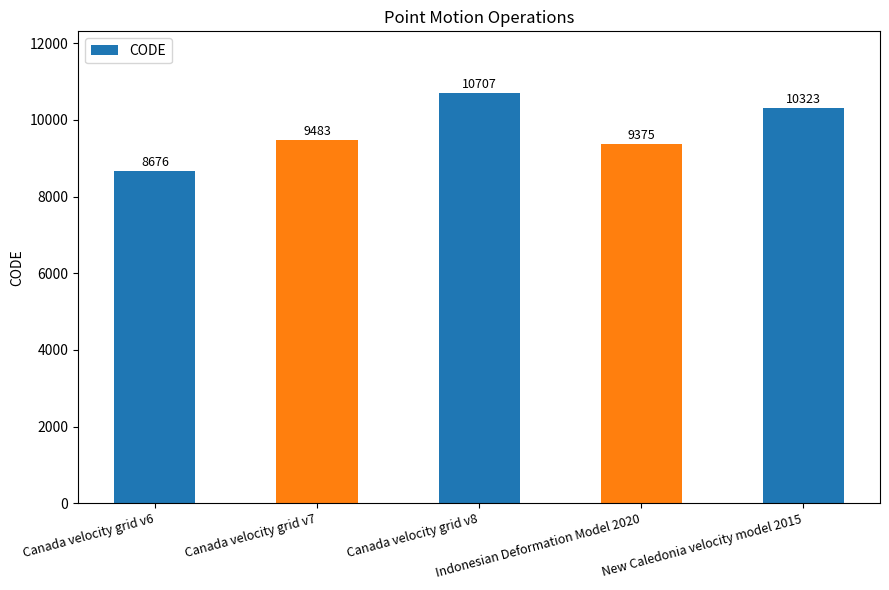

At which category does the chart reach its peak across all series?

Canada velocity grid v8